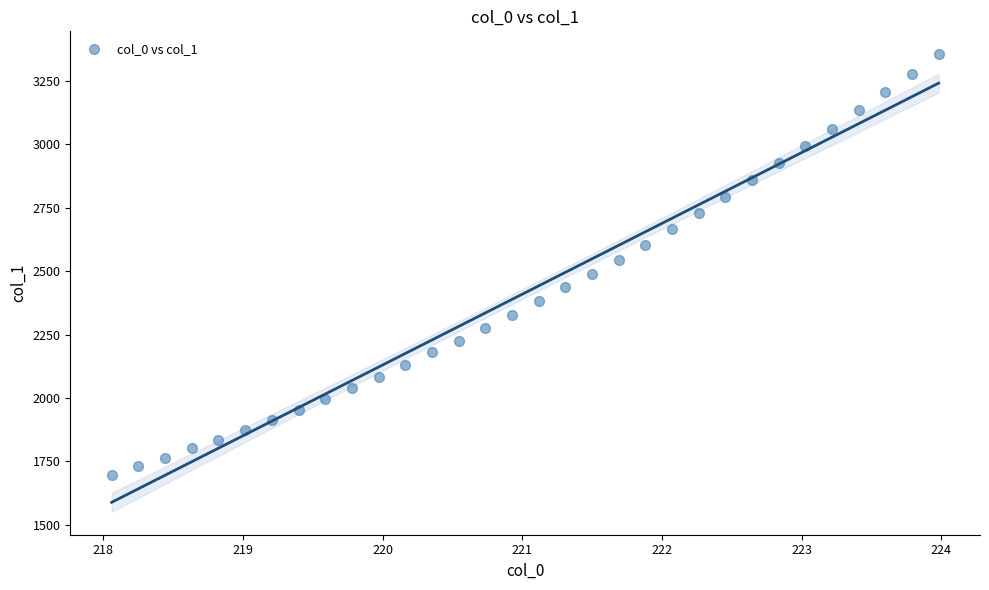

What is the range of Y values (max minus min)?

1658.2